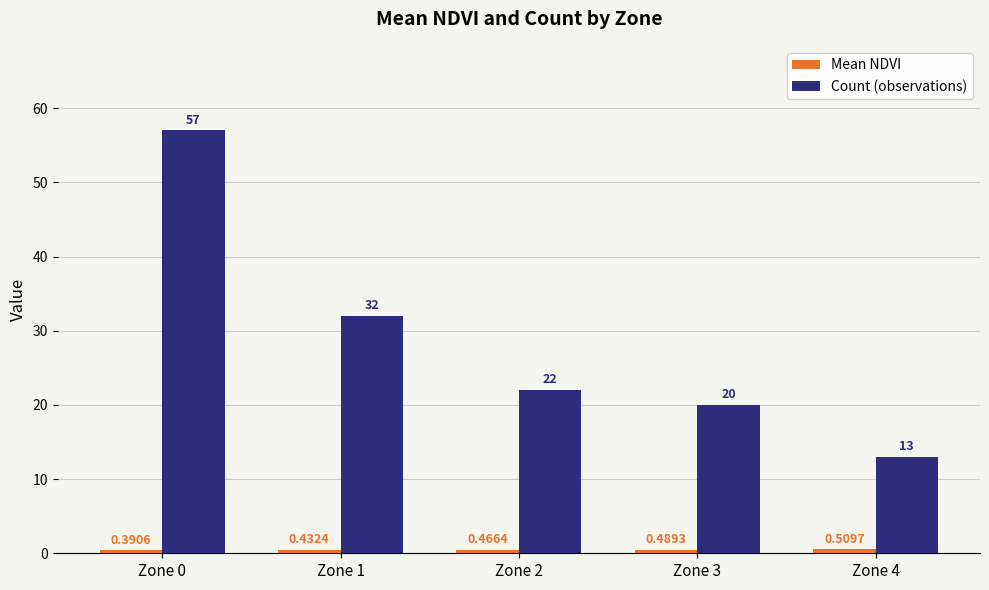

Rank the categories by Count (observations) value from lowest to highest.

Zone 4, Zone 3, Zone 2, Zone 1, Zone 0